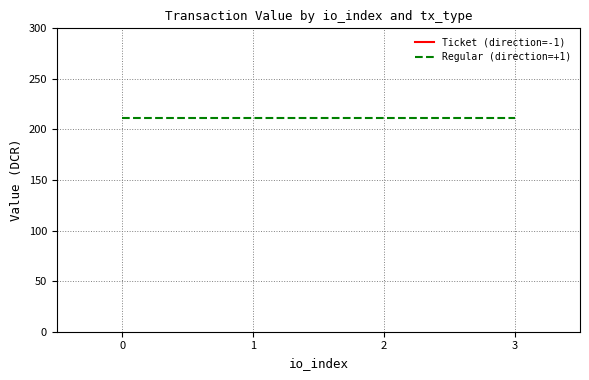

At which category is the sum across all series the highest?

3